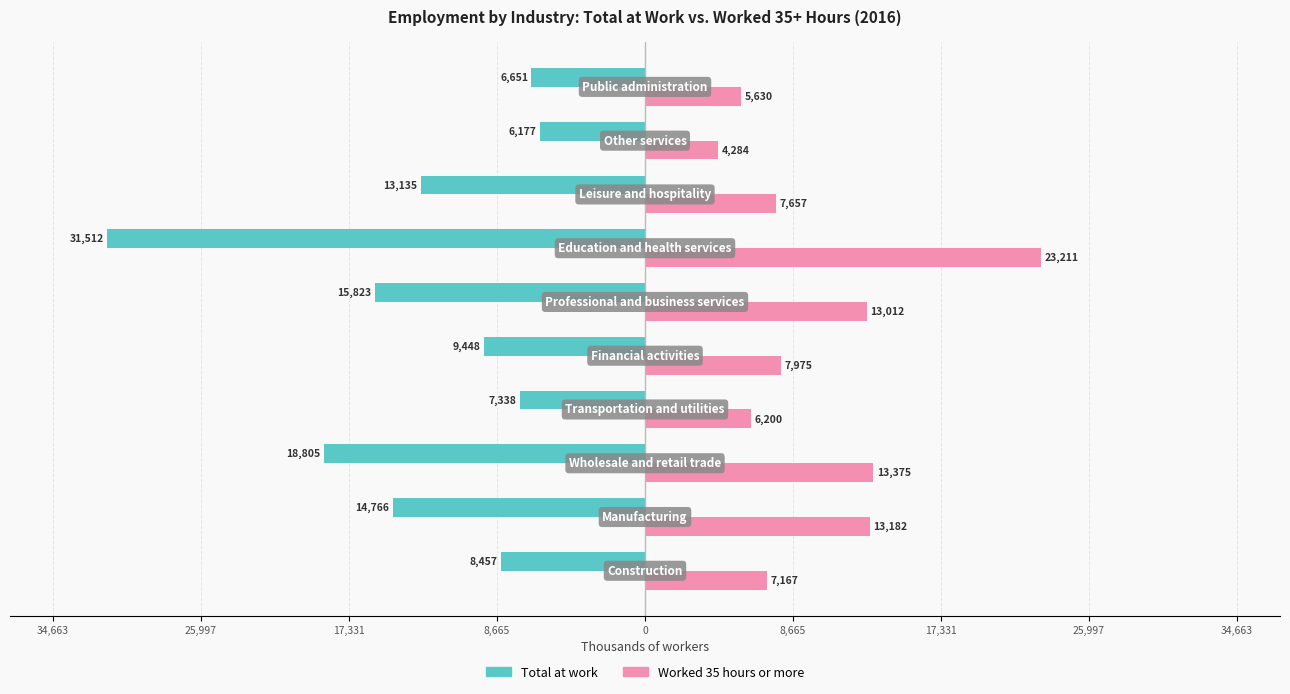

What are all the series names shown in the legend?

Total at work, Worked 35 hours or more